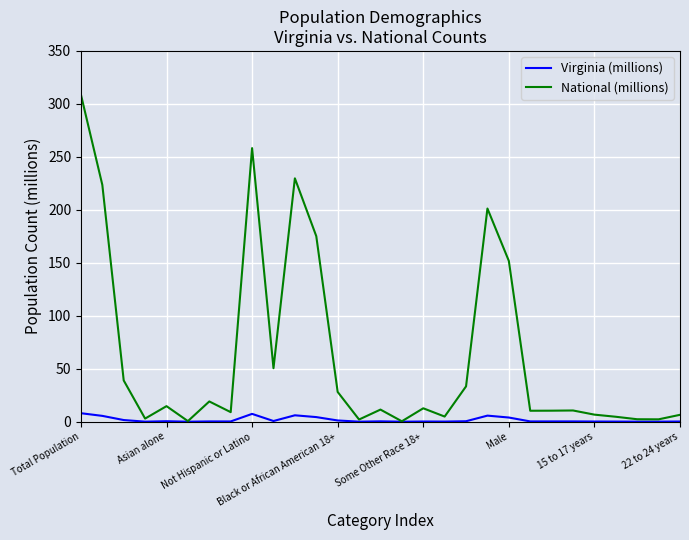

Which series has the largest total across all categories?

National (millions)